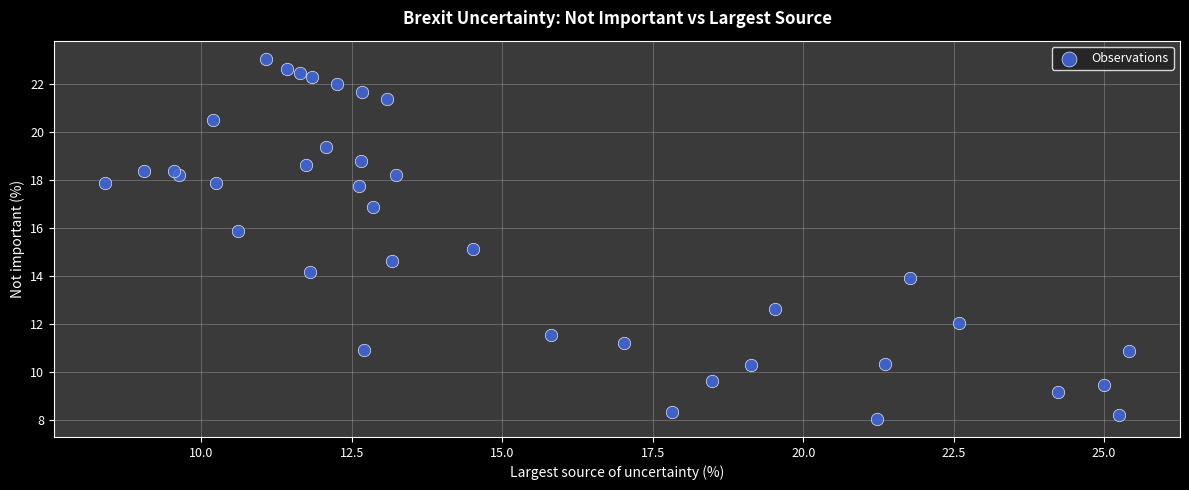

What is the range of Y values (max minus min)?

15.0